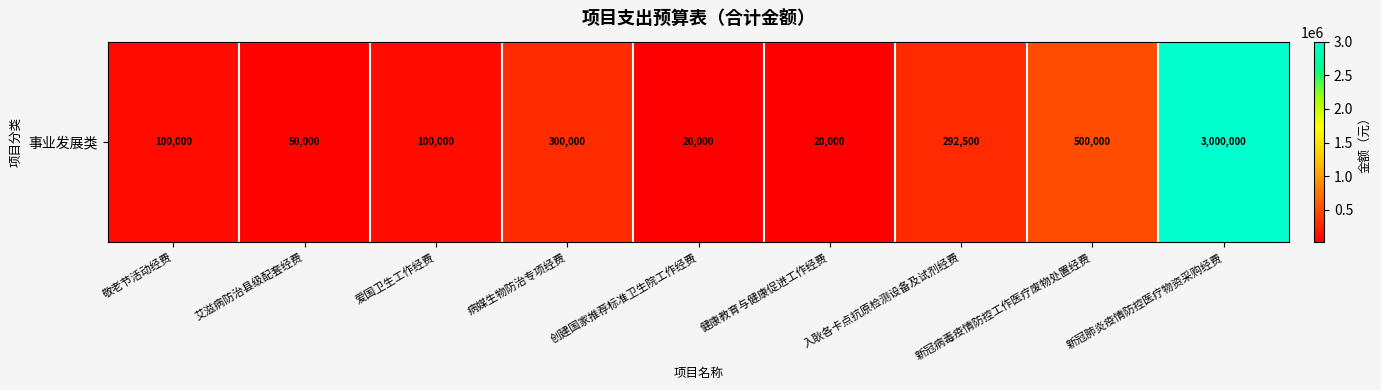

What is the average value?

486944